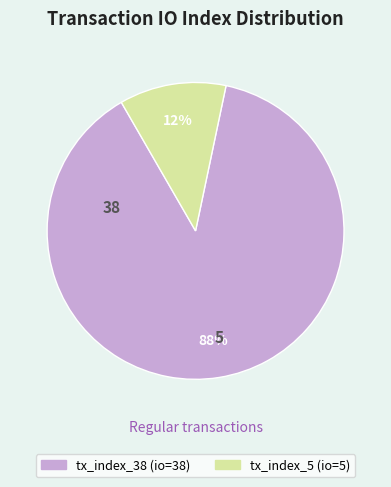

Which has a higher value, tx_index_5 or tx_index_38?

tx_index_38